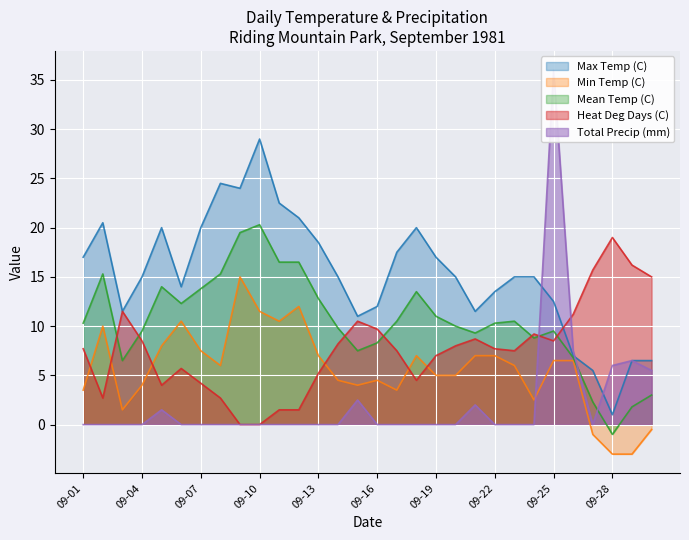

Reading left to right, transcribe all the data shown in this chart.

Max Temp (C): 09-01=17.0	09-02=20.5	09-03=11.5	09-04=15.0	09-05=20.0	09-06=14.0	09-07=20.0	09-08=24.5	09-09=24.0	09-10=29.0	09-11=22.5	09-12=21.0	09-13=18.5	09-14=15.0	09-15=11.0	09-16=12.0	09-17=17.5	09-18=20.0	09-19=17.0	09-20=15.0	09-21=11.5	09-22=13.5	09-23=15.0	09-24=15.0	09-25=12.5	09-26=7.0	09-27=5.5	09-28=1.0	09-29=6.5	09-30=6.5
Min Temp (C): 09-01=3.5	09-02=10.0	09-03=1.5	09-04=4.0	09-05=8.0	09-06=10.5	09-07=7.5	09-08=6.0	09-09=15.0	09-10=11.5	09-11=10.5	09-12=12.0	09-13=7.0	09-14=4.5	09-15=4.0	09-16=4.5	09-17=3.5	09-18=7.0	09-19=5.0	09-20=5.0	09-21=7.0	09-22=7.0	09-23=6.0	09-24=2.5	09-25=6.5	09-26=6.5	09-27=-1.0	09-28=-3.0	09-29=-3.0	09-30=-0.5
Mean Temp (C): 09-01=10.3	09-02=15.3	09-03=6.5	09-04=9.5	09-05=14.0	09-06=12.3	09-07=13.8	09-08=15.3	09-09=19.5	09-10=20.3	09-11=16.5	09-12=16.5	09-13=12.8	09-14=9.8	09-15=7.5	09-16=8.3	09-17=10.5	09-18=13.5	09-19=11.0	09-20=10.0	09-21=9.3	09-22=10.3	09-23=10.5	09-24=8.8	09-25=9.5	09-26=6.8	09-27=2.3	09-28=-1.0	09-29=1.8	09-30=3.0
Heat Deg Days (C): 09-01=7.7	09-02=2.7	09-03=11.5	09-04=8.5	09-05=4.0	09-06=5.7	09-07=4.2	09-08=2.7	09-09=0.0	09-10=0.0	09-11=1.5	09-12=1.5	09-13=5.2	09-14=8.2	09-15=10.5	09-16=9.7	09-17=7.5	09-18=4.5	09-19=7.0	09-20=8.0	09-21=8.7	09-22=7.7	09-23=7.5	09-24=9.2	09-25=8.5	09-26=11.2	09-27=15.7	09-28=19.0	09-29=16.2	09-30=15.0
Total Precip (mm): 09-01=0.0	09-02=0.0	09-03=0.0	09-04=0.0	09-05=1.5	09-06=0.0	09-07=0.0	09-08=0.0	09-09=0.0	09-10=0.0	09-11=0.0	09-12=0.0	09-13=0.0	09-14=0.0	09-15=2.5	09-16=0.0	09-17=0.0	09-18=0.0	09-19=0.0	09-20=0.0	09-21=2.0	09-22=0.0	09-23=0.0	09-24=0.0	09-25=36.0	09-26=7.5	09-27=0.0	09-28=6.0	09-29=6.5	09-30=5.5